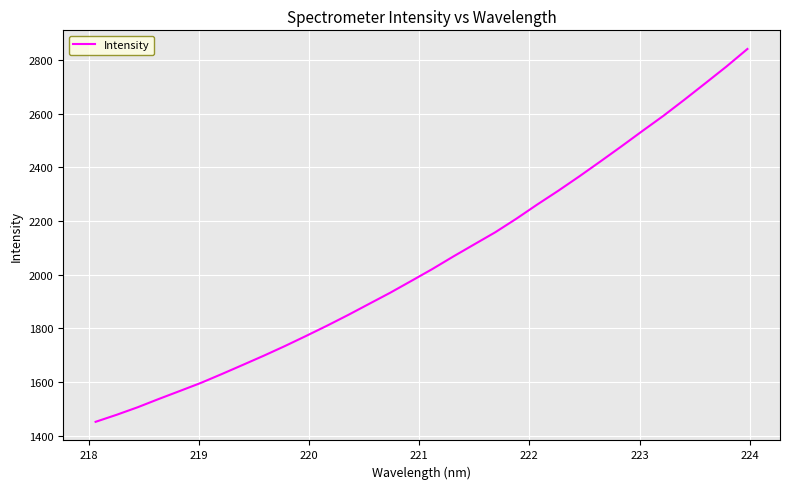

What is the maximum value shown in the chart?

2841.7